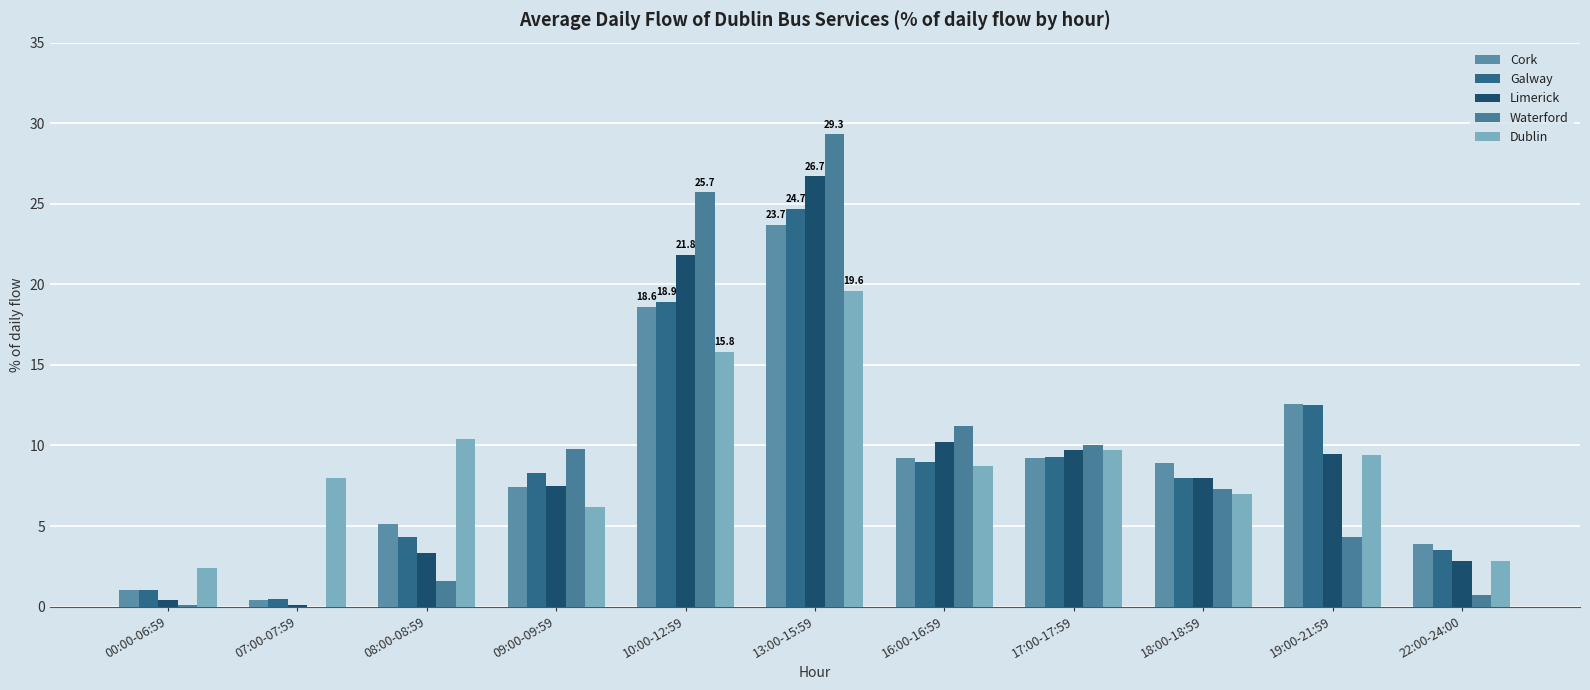

What is the average value of the Cork series?

9.1